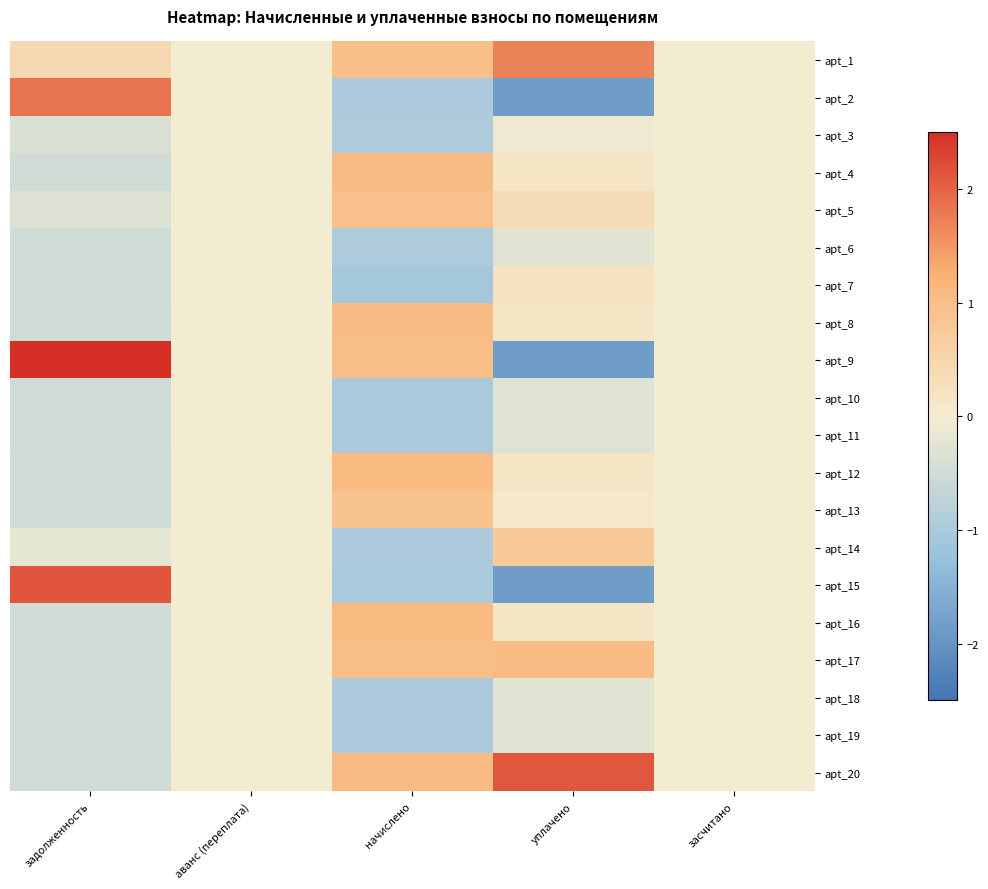

How many series are shown in this chart?

20